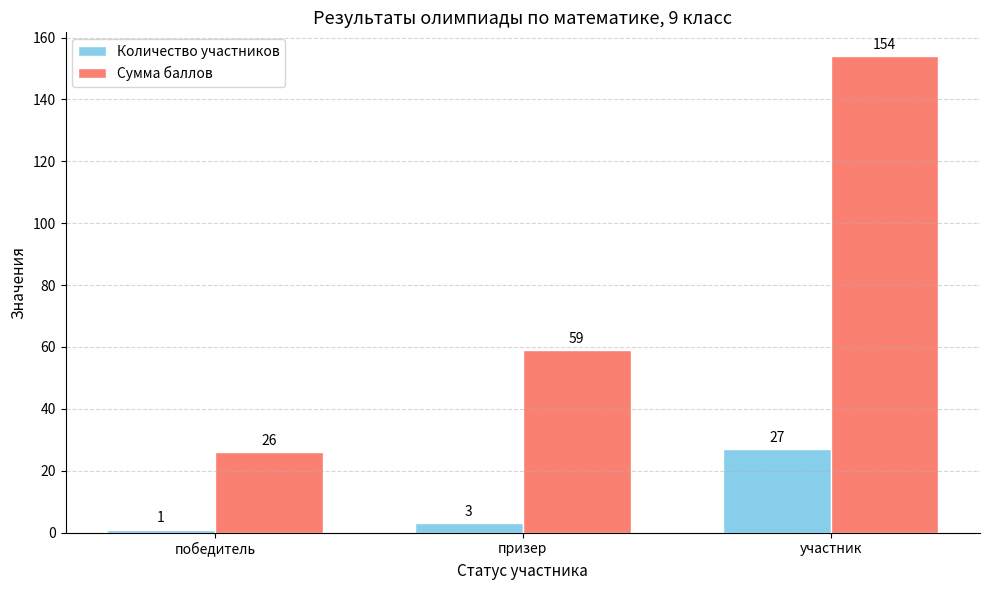

Which category has the lowest value across all series?

победитель